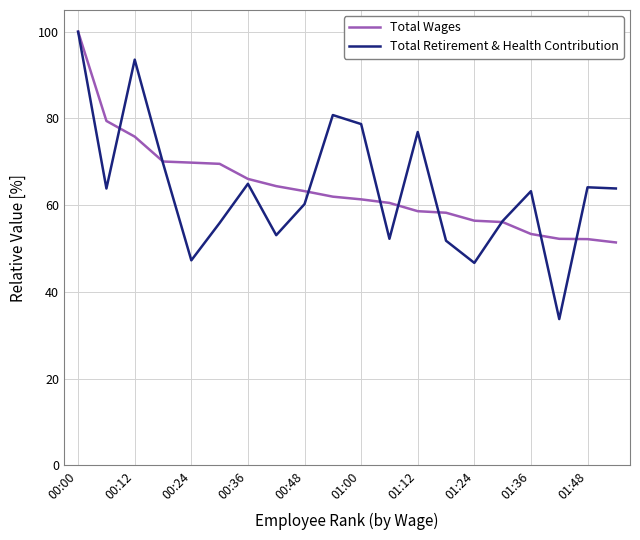

What is the maximum value for Total Wages?

100.0